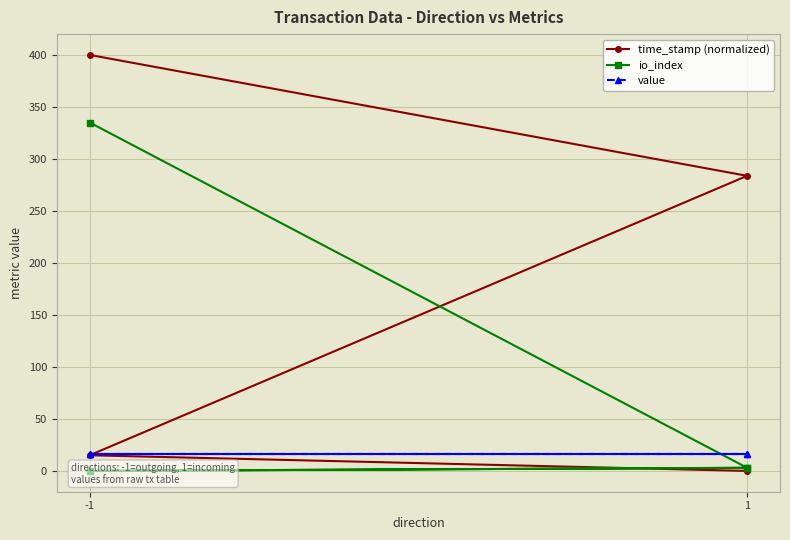

Which series changed the most between -1 and 1?

time_stamp (normalized)